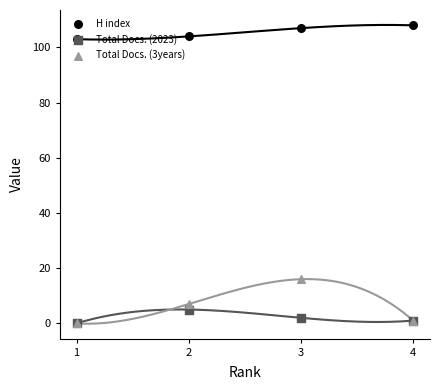

What is the total value across all series at 2?

116